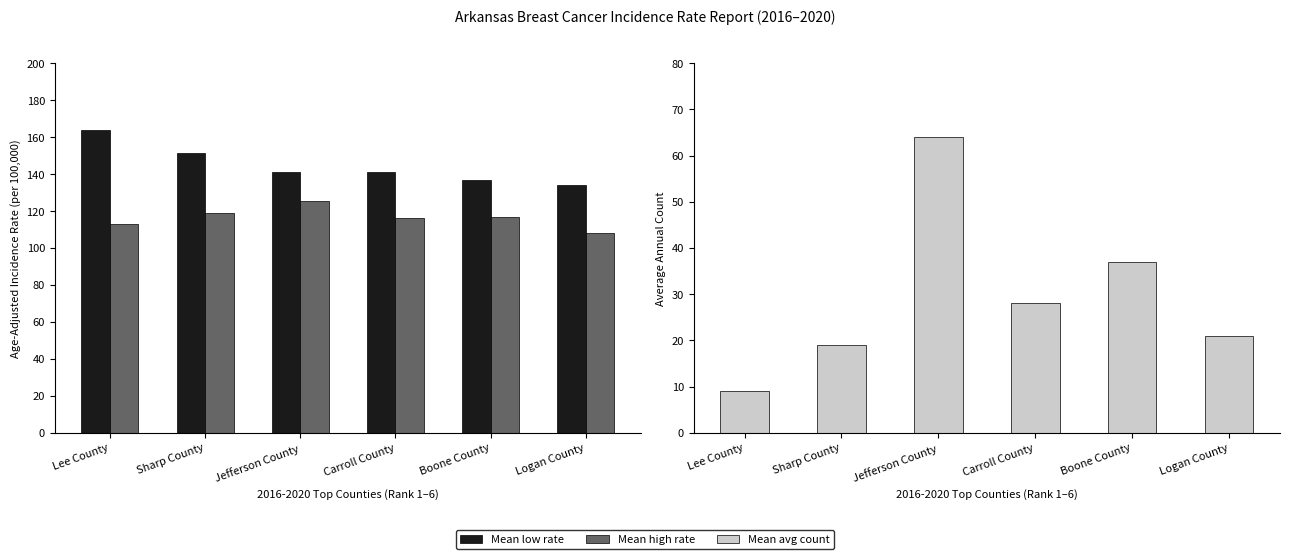

How many groups of bars are there?

6